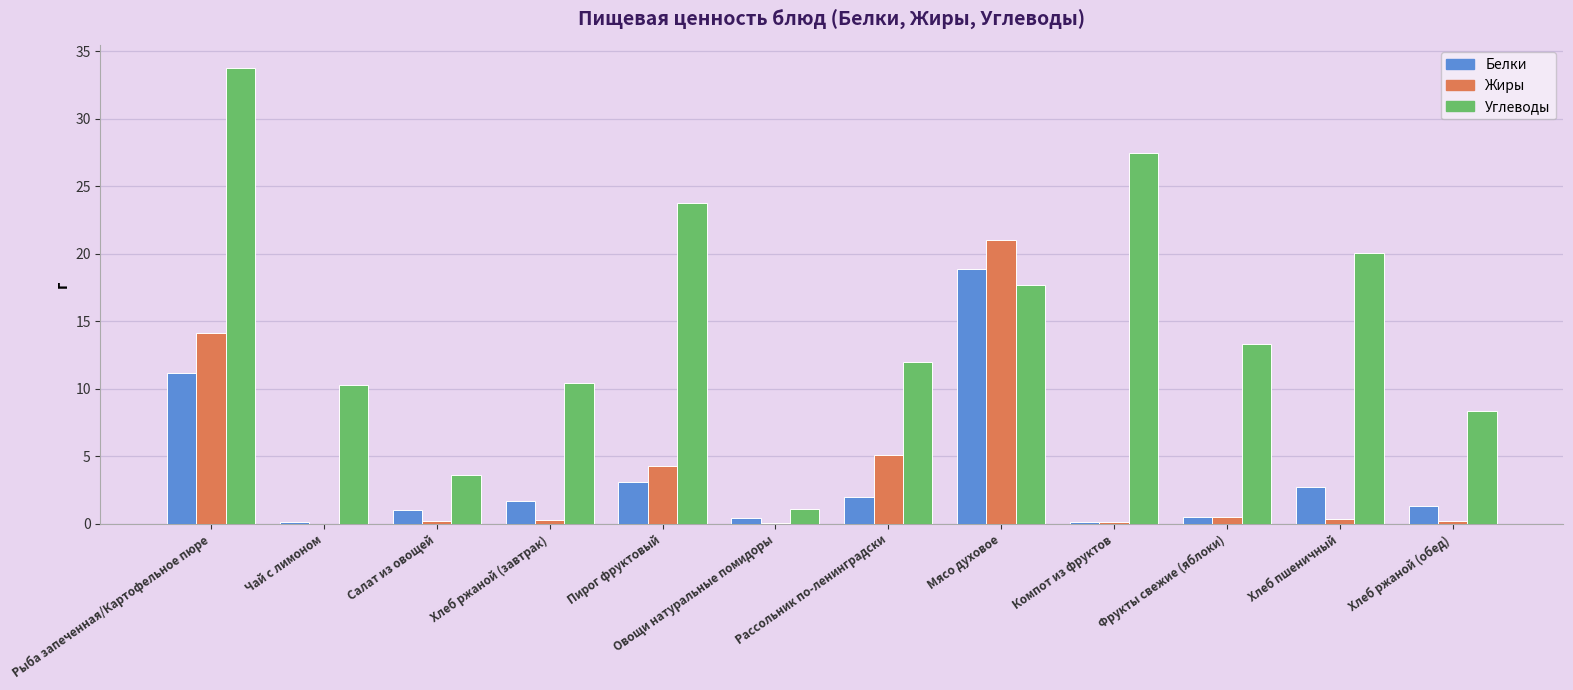

What is the greatest value displayed?

33.8